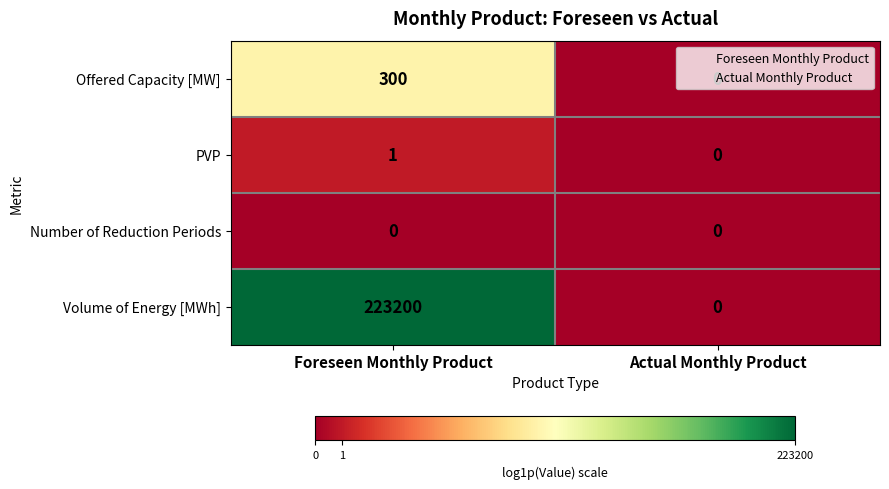

What is the difference between the highest and lowest values at Foreseen Monthly Product?

223200